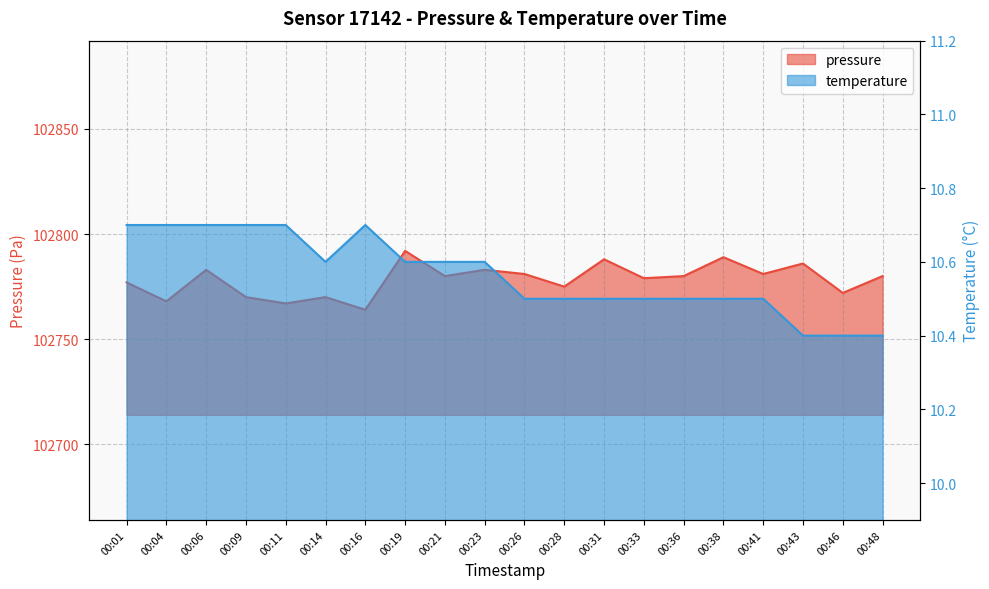

Which category has the highest value in the temperature series?

00:01